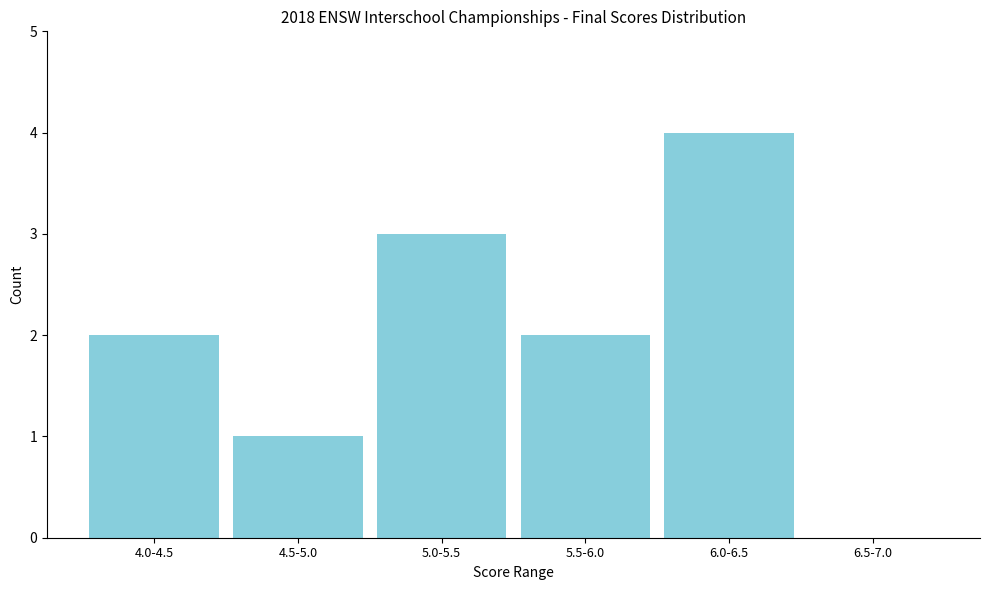

Reading right to left, what are all the values shown in this chart?

6.5-7.0=0	6.0-6.5=4	5.5-6.0=2	5.0-5.5=3	4.5-5.0=1	4.0-4.5=2